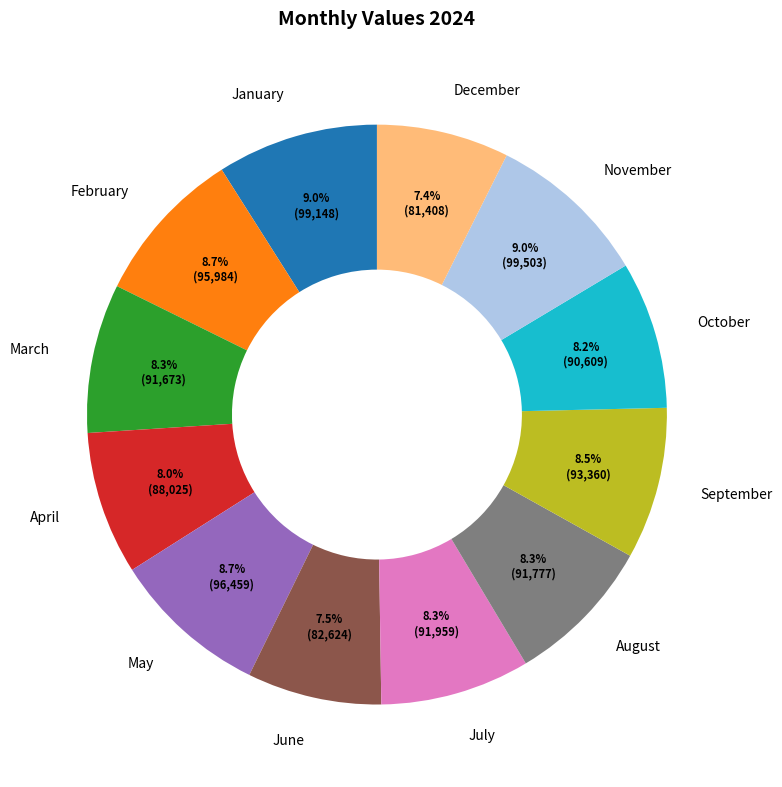

Count the number of slices in the pie.

12